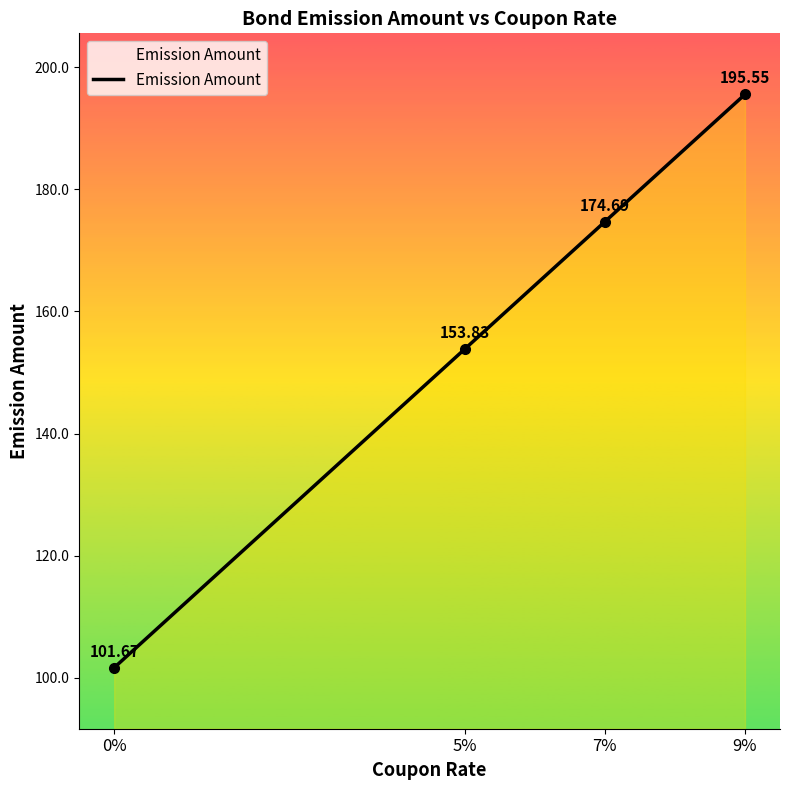

Count the number of categories in the chart.

4